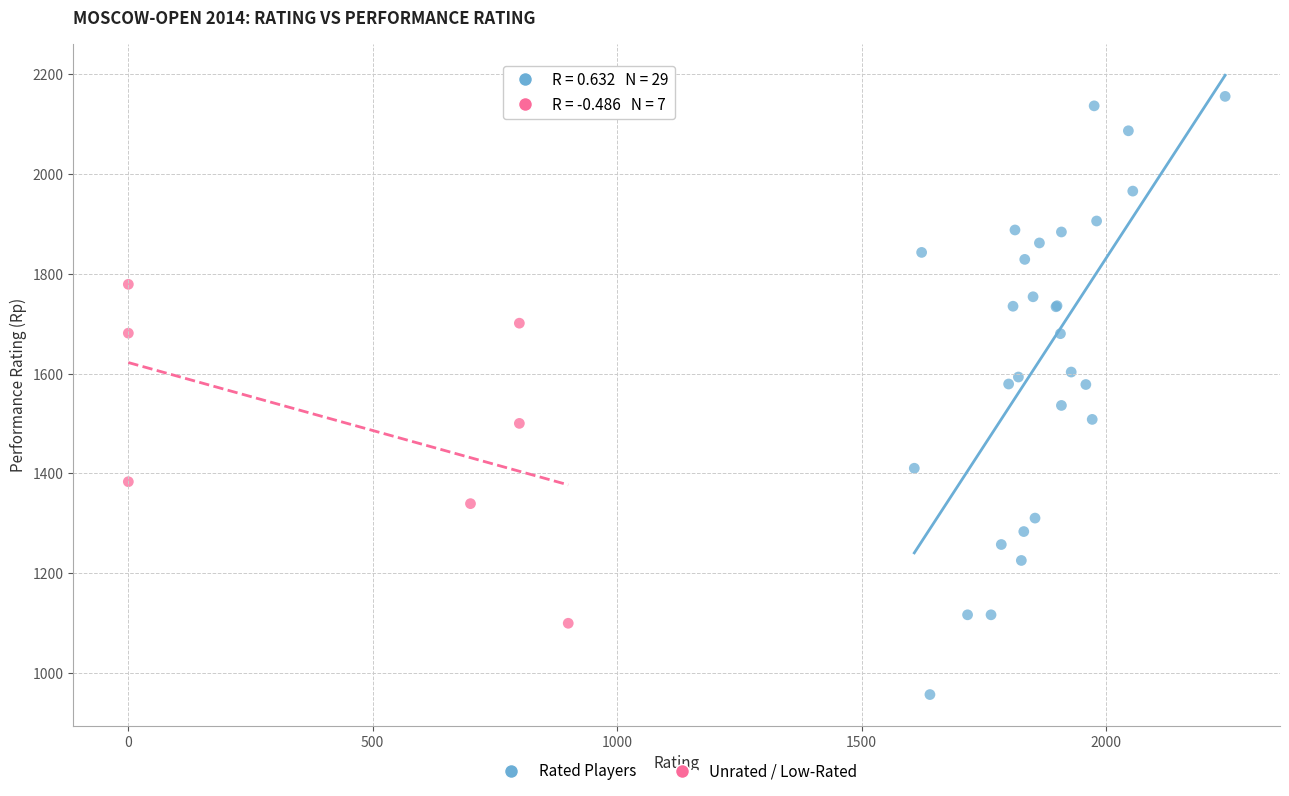

Which series contains the lowest Y value?

Rated Players